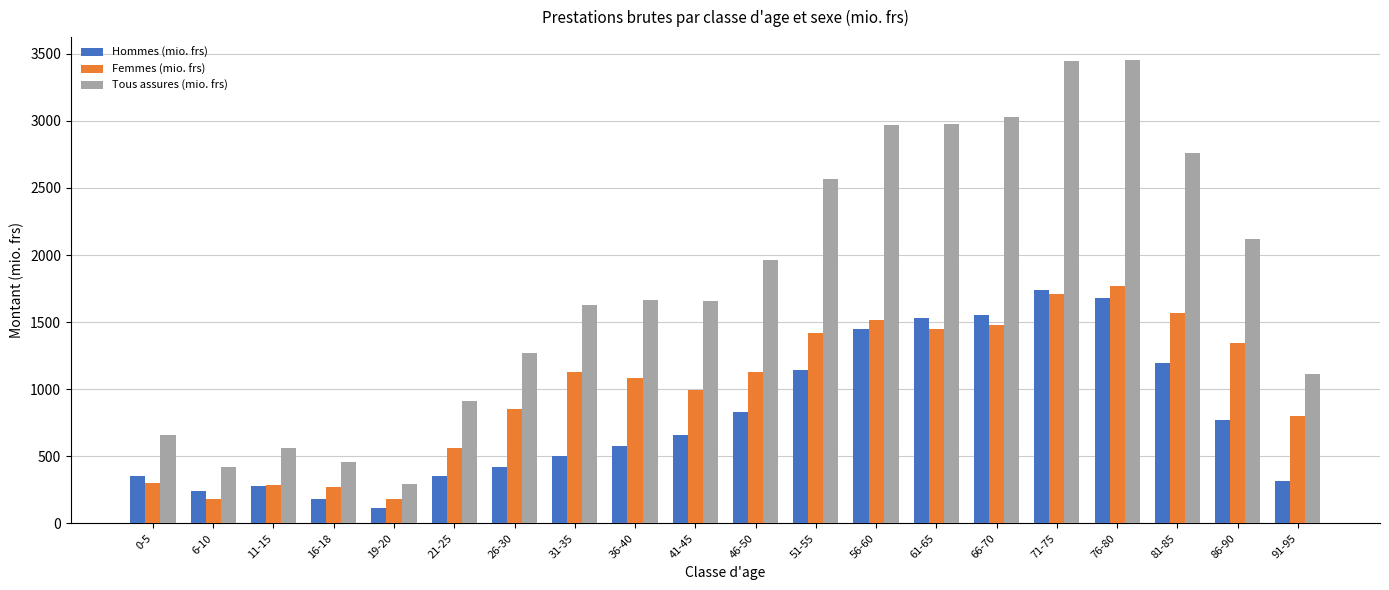

What is the average value of the Femmes (mio. frs) series?

1001.9